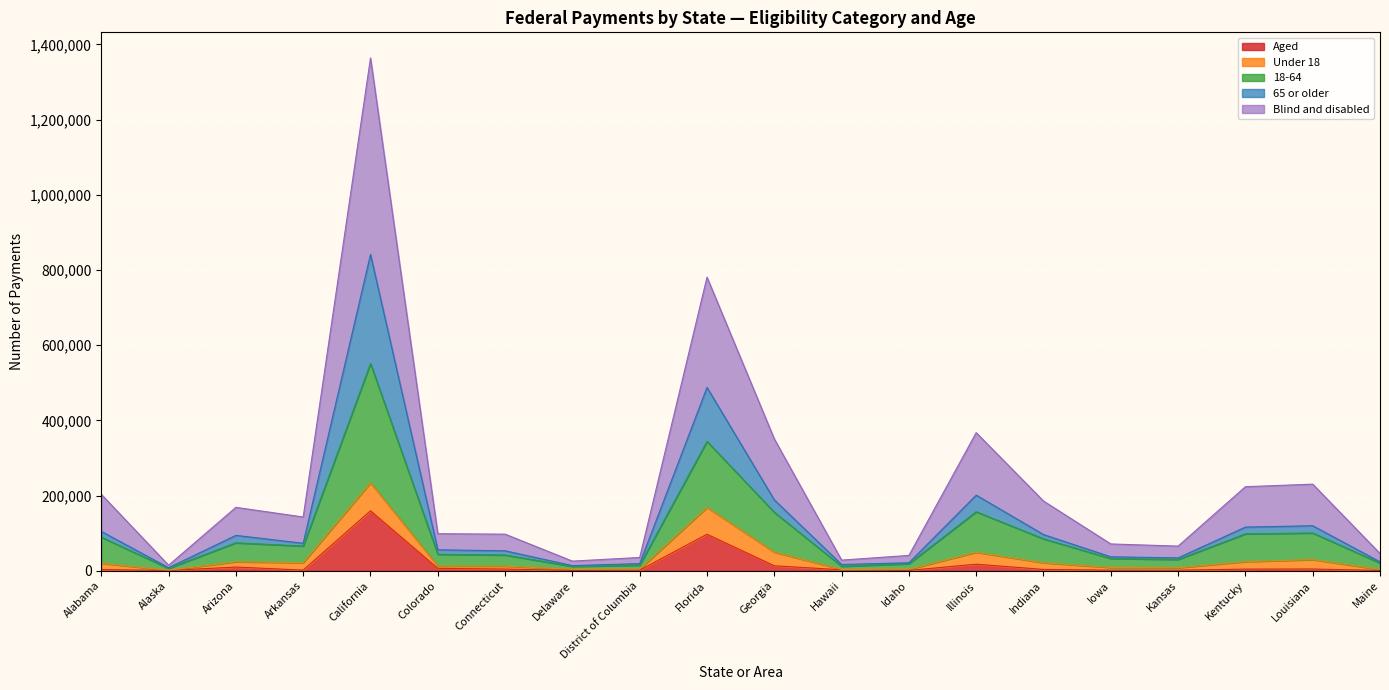

At which category is the sum across all series the highest?

California